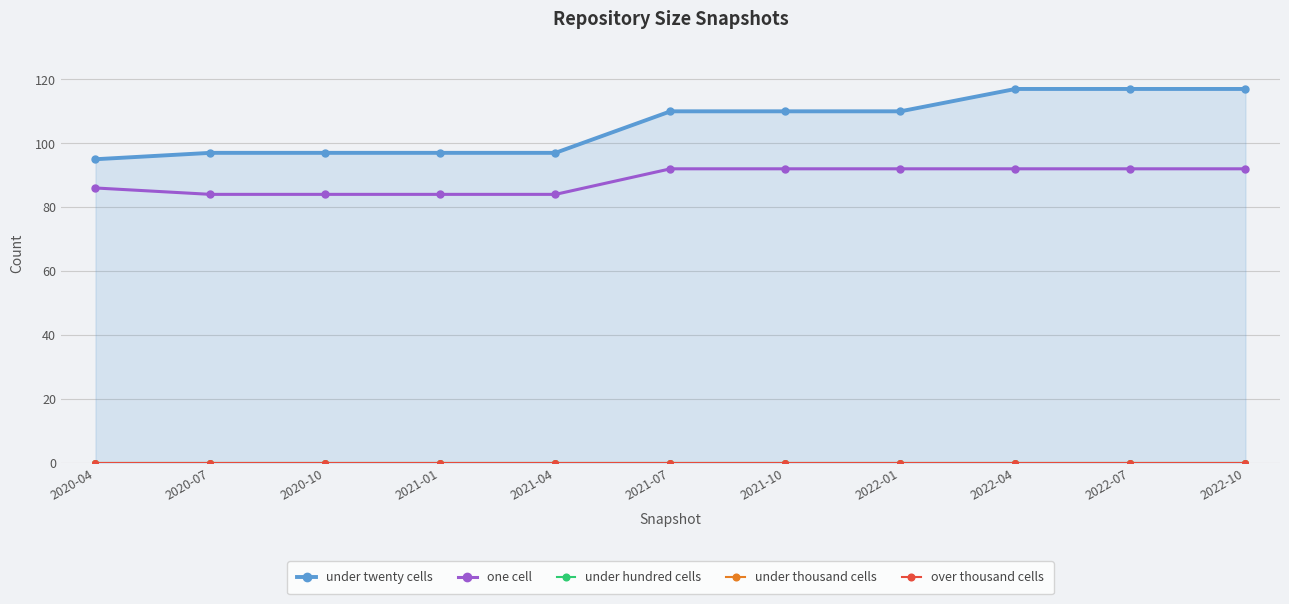

What is the difference between the highest and lowest values at 2020-07?

97